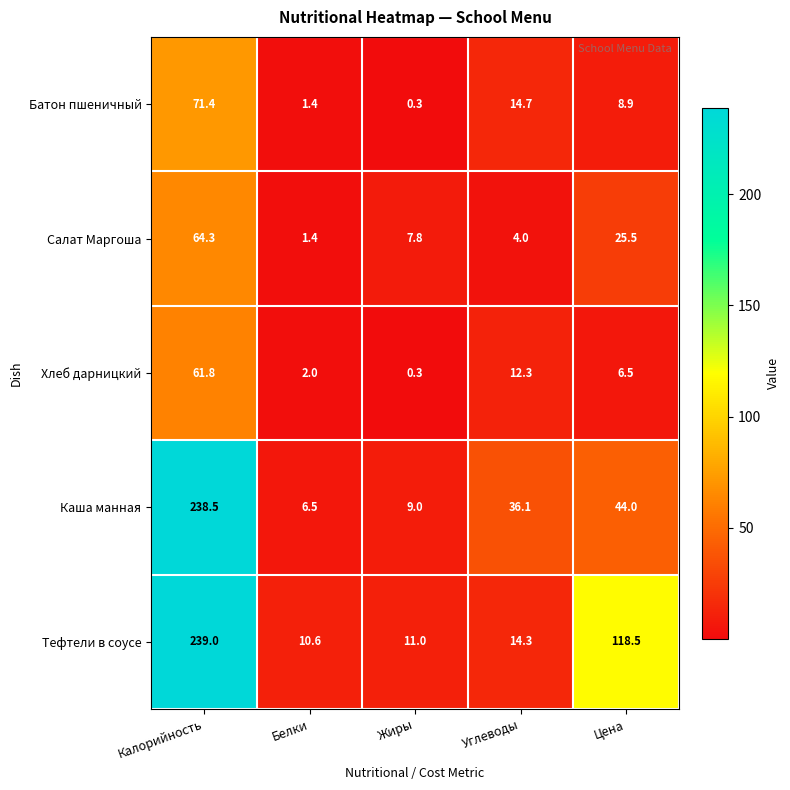

At which category does the chart reach its peak across all series?

Калорийность